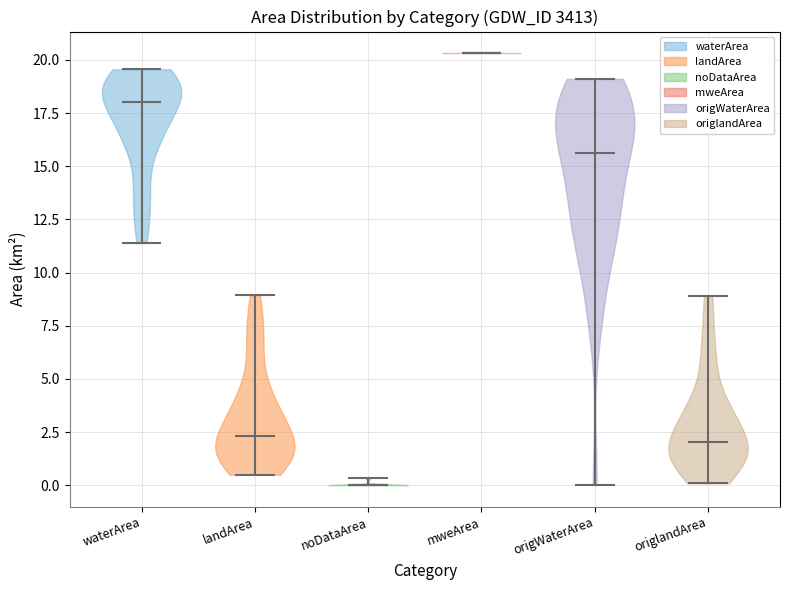

Reading left to right, read every violin against the y-axis: where its median line is, and the lowest and highest points it reaches. The values are not printed on the chart, so give them approximately, as read against the axis.

waterArea: median line 18.0, lowest point 11.5, highest point 19.5
landArea: median line 2.5, lowest point 0.5, highest point 9.0
noDataArea: median line 0.0, lowest point 0.0, highest point 0.5
mweArea: median line 20.5, lowest point 20.5, highest point 20.5
origWaterArea: median line 15.5, lowest point 0.0, highest point 19.0
origlandArea: median line 2.0, lowest point 0.0, highest point 9.0